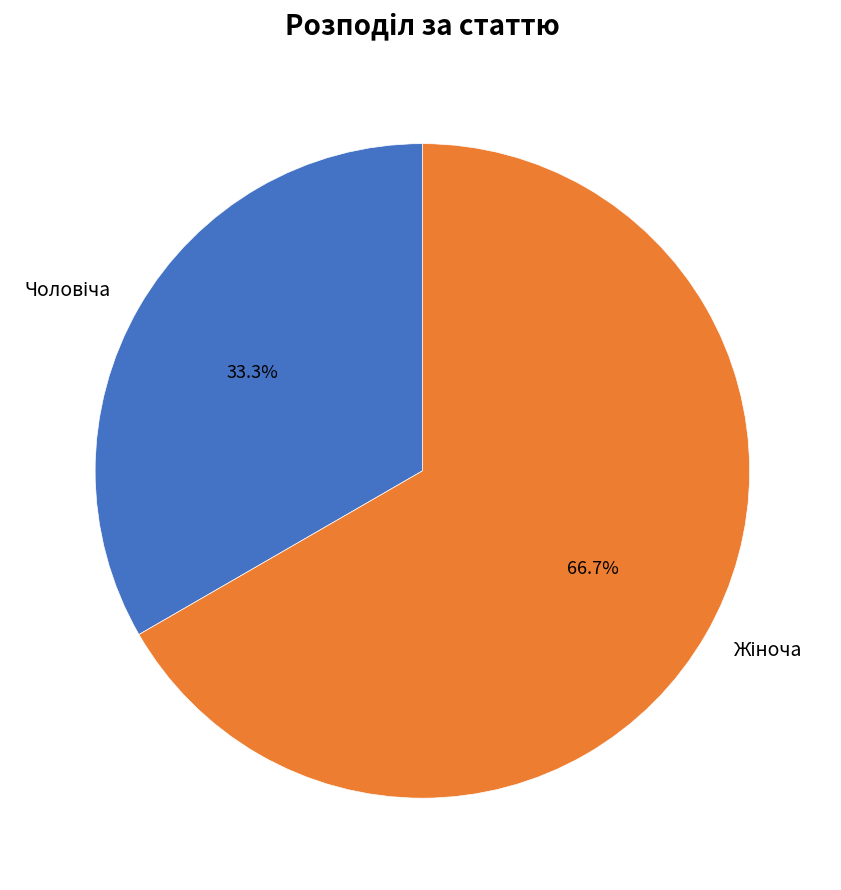

Combined, do Жіноча and Чоловіча account for over 50%?

Yes